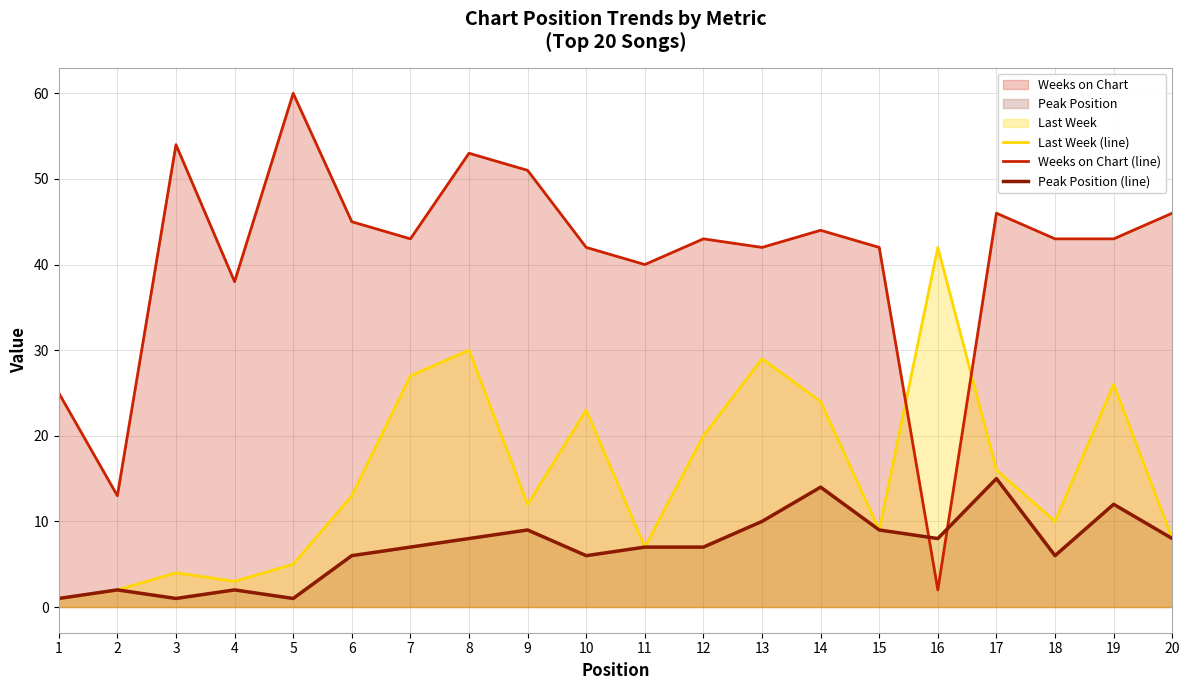

Which label corresponds to the smallest value in the chart?

1